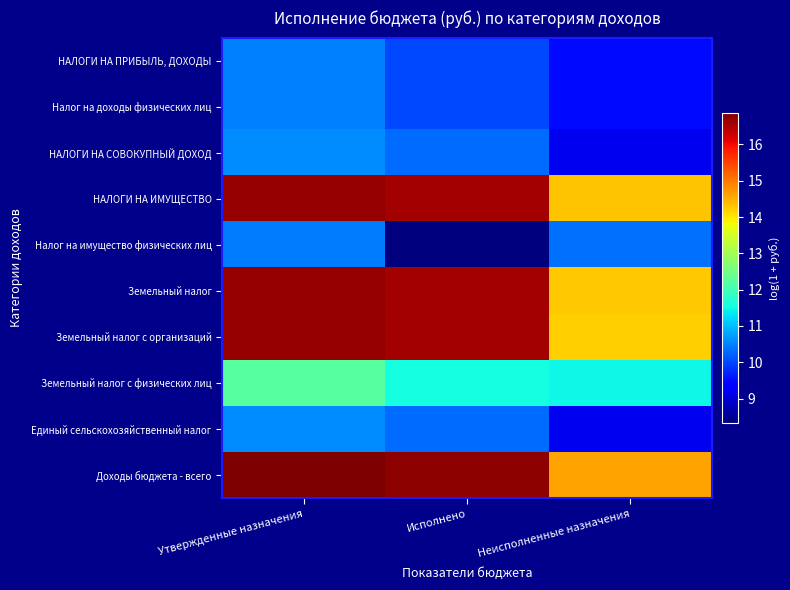

Reading left to right, what are all the values shown in this chart?

НАЛОГИ НА ПРИБЫЛЬ, ДОХОДЫ: Утвержденные назначения=10.5	Исполнено=10.0	Неисполненные назначения=9.5
Налог на доходы физических лиц: Утвержденные назначения=10.5	Исполнено=10.0	Неисполненные назначения=9.5
НАЛОГИ НА СОВОКУПНЫЙ ДОХОД: Утвержденные назначения=10.6	Исполнено=10.3	Неисполненные назначения=9.2
НАЛОГИ НА ИМУЩЕСТВО: Утвержденные назначения=16.7	Исполнено=16.6	Неисполненные назначения=14.3
Налог на имущество физических лиц: Утвержденные назначения=10.5	Исполнено=8.3	Неисполненные назначения=10.3
Земельный налог: Утвержденные назначения=16.7	Исполнено=16.6	Неисполненные назначения=14.3
Земельный налог с организаций: Утвержденные назначения=16.7	Исполнено=16.6	Неисполненные назначения=14.2
Земельный налог с физических лиц: Утвержденные назначения=12.2	Исполнено=11.5	Неисполненные назначения=11.5
Единый сельскохозяйственный налог: Утвержденные назначения=10.6	Исполнено=10.3	Неисполненные назначения=9.2
Доходы бюджета - всего: Утвержденные назначения=16.9	Исполнено=16.8	Неисполненные назначения=14.6